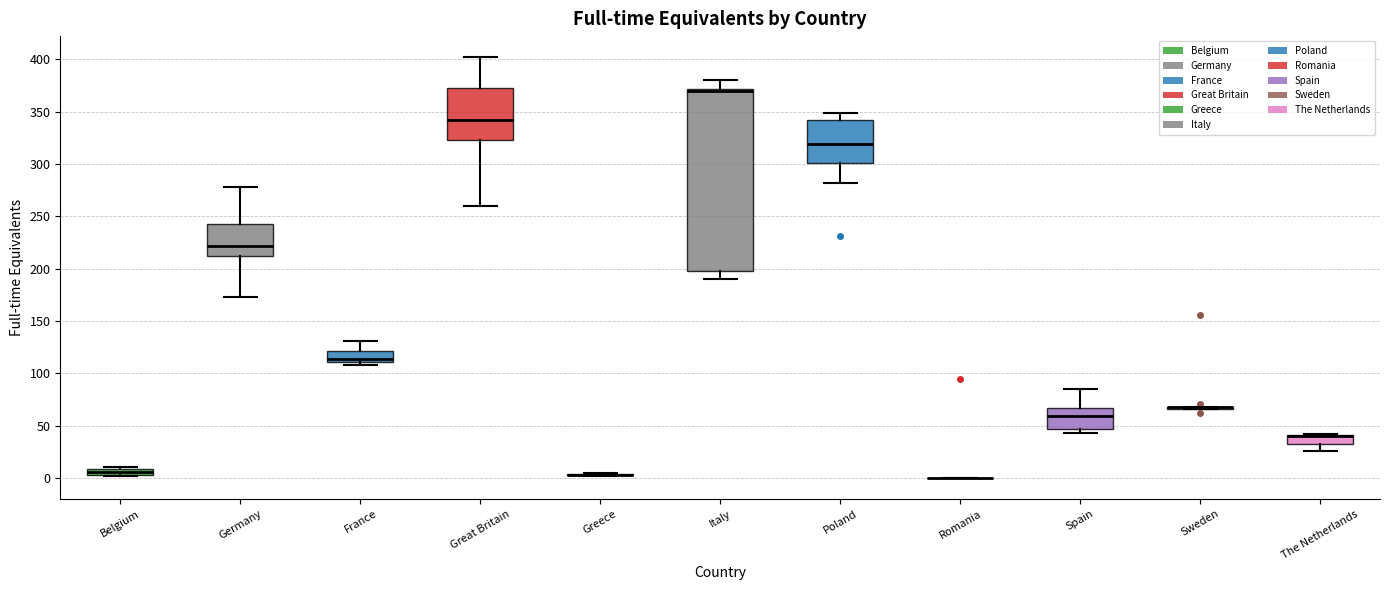

Which box is the tallest, from its lower edge to its upper edge?

Italy